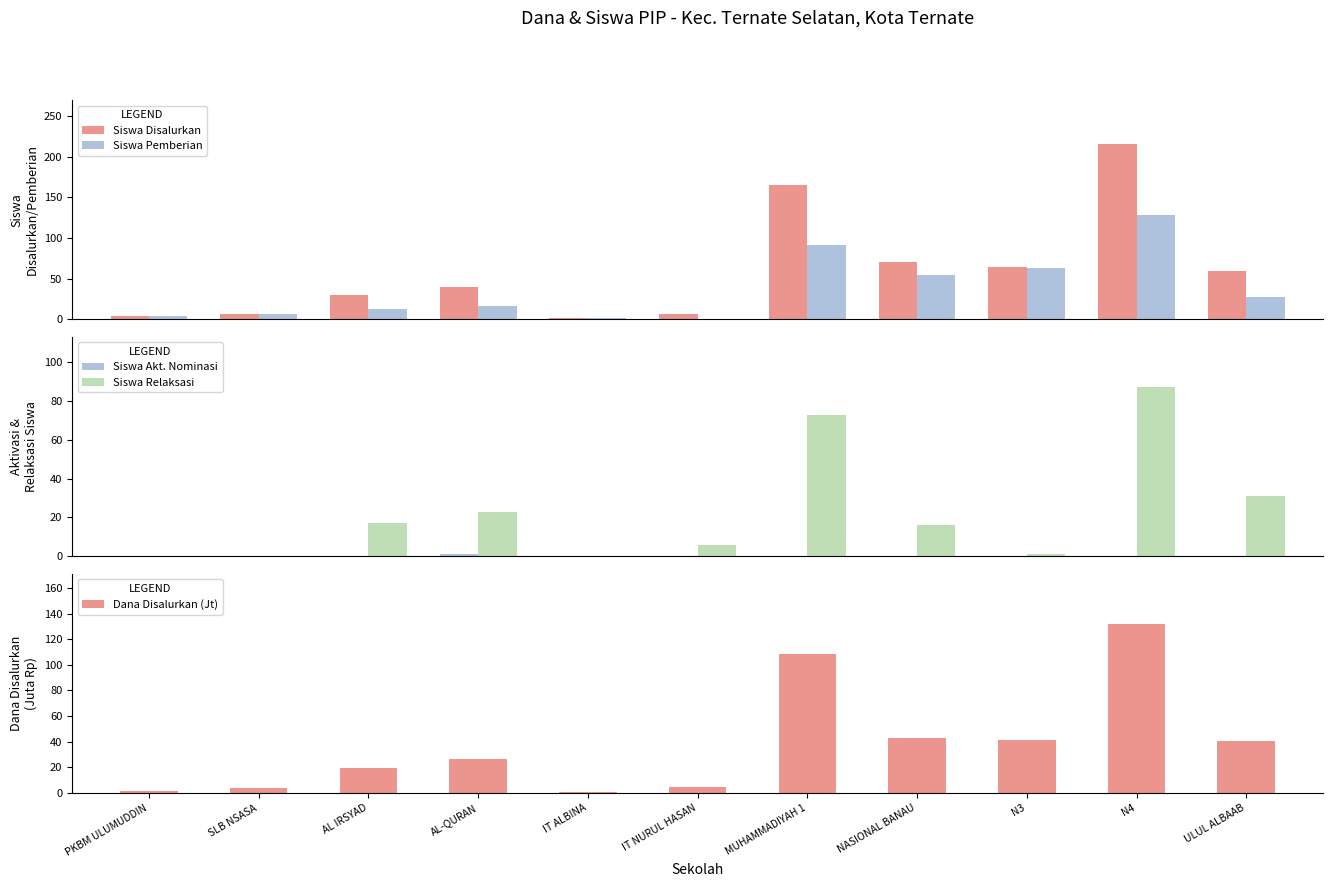

What is the difference between the maximum and minimum values in the Siswa Relaksasi series?

87.0